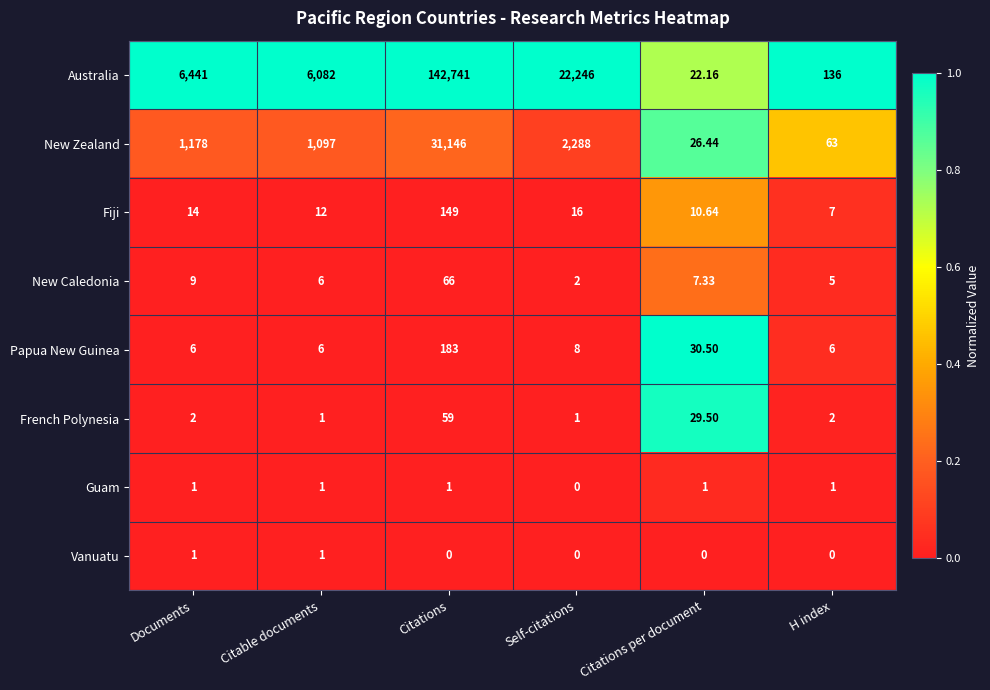

Which series has the largest total across all categories?

Australia